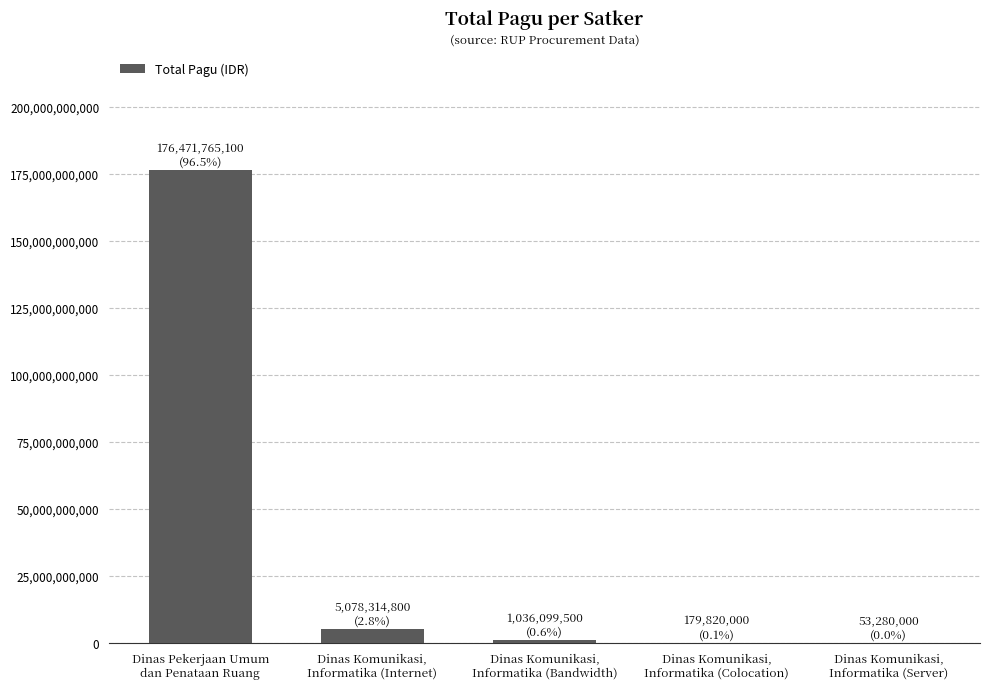

What is the approximate value at Dinas Pekerjaan Umum
dan Penataan Ruang, to the nearest 100?

176471765100